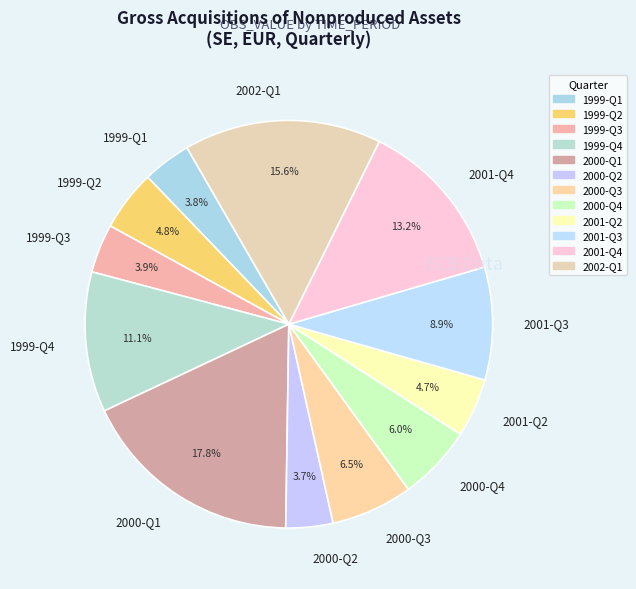

Which has a higher value, 2001-Q3 or 2000-Q2?

2001-Q3